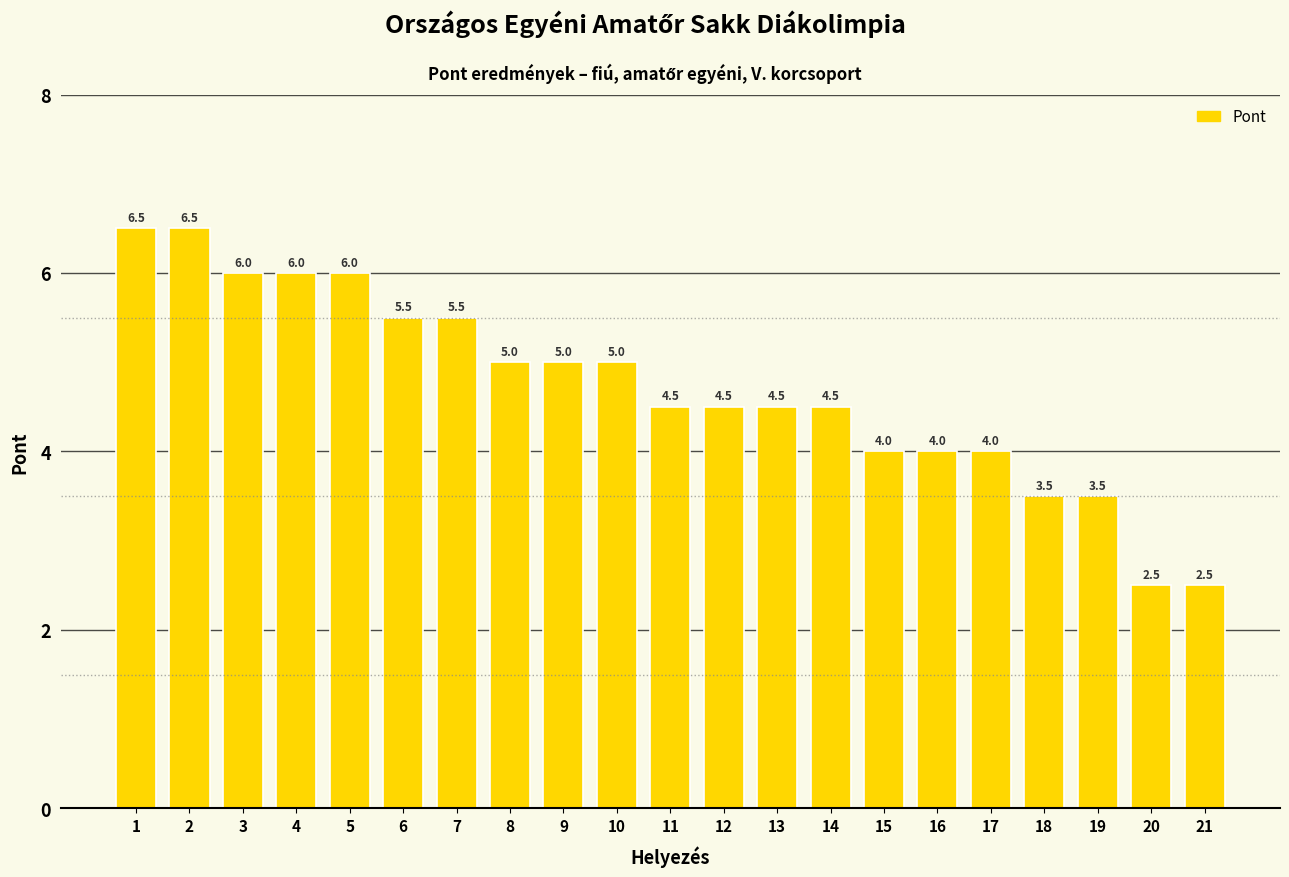

What is the value of the 5th bar from the left?

6.0